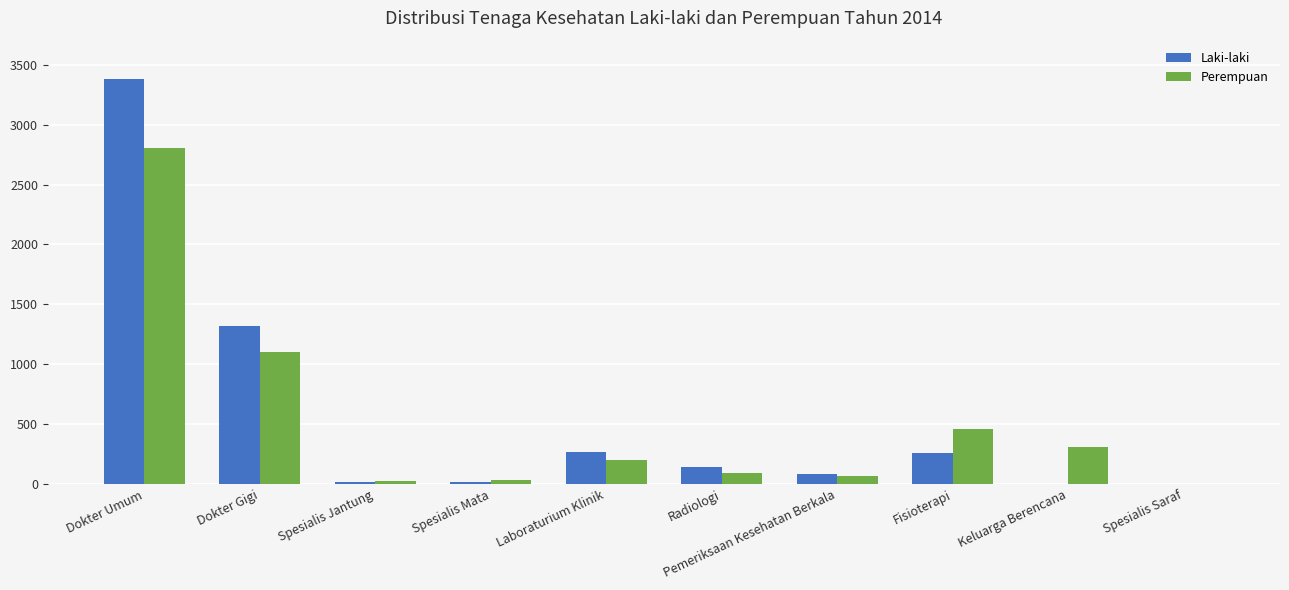

Is it true that Perempuan equals 310 at Keluarga Berencana?

True